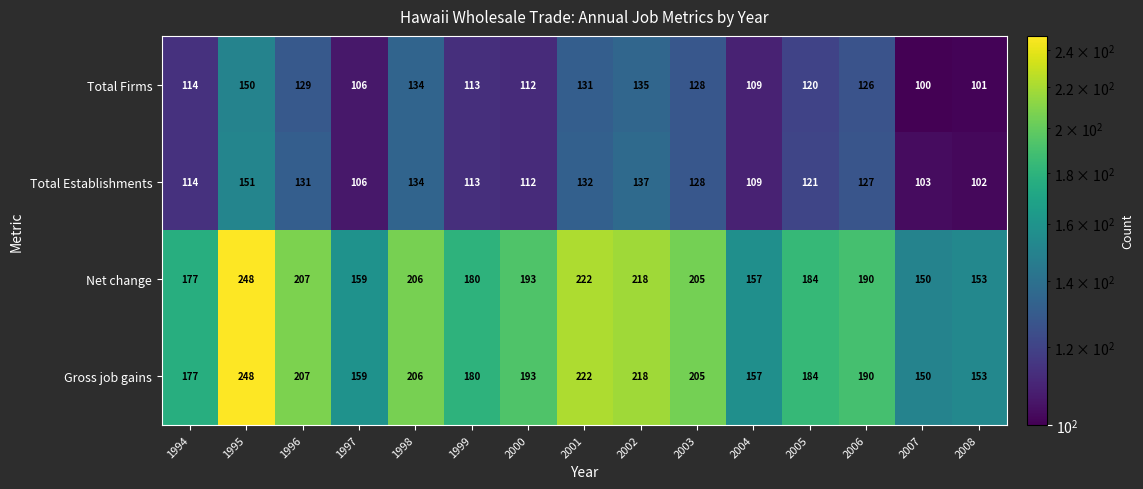

At which category is the sum across all series the highest?

1995